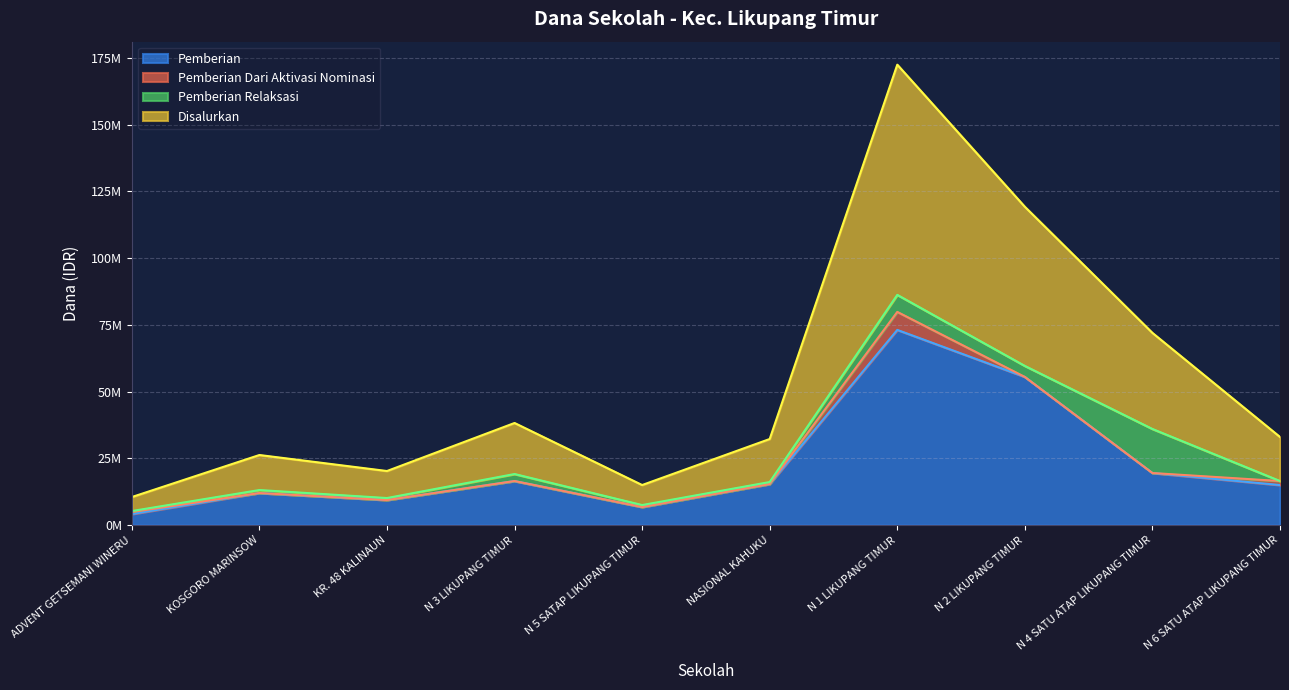

Is it true that Disalurkan equals 7500000 at N 5 SATAP LIKUPANG TIMUR?

True